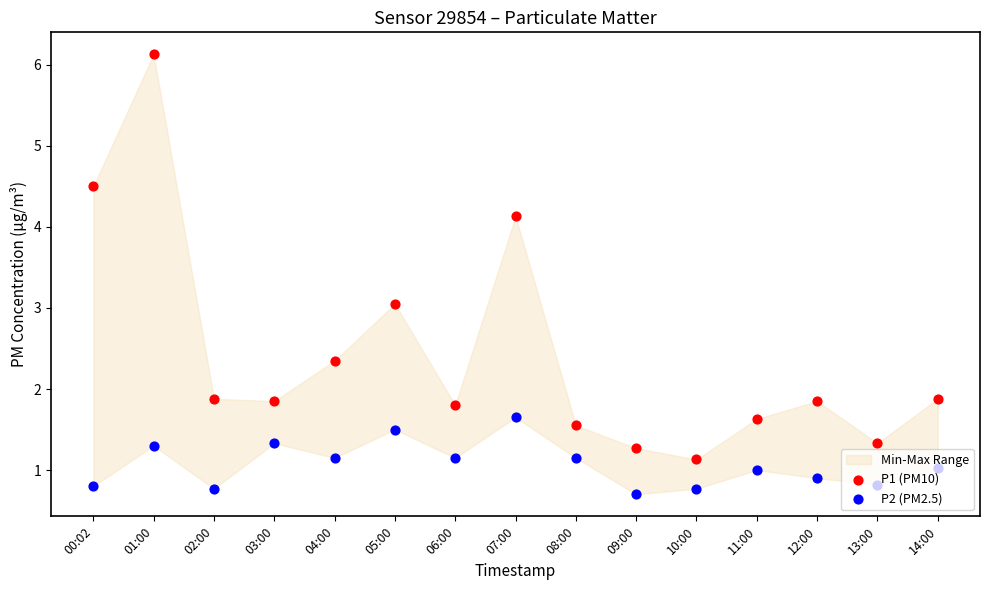

What are all the series names shown in the legend?

P1 (PM10), P2 (PM2.5)